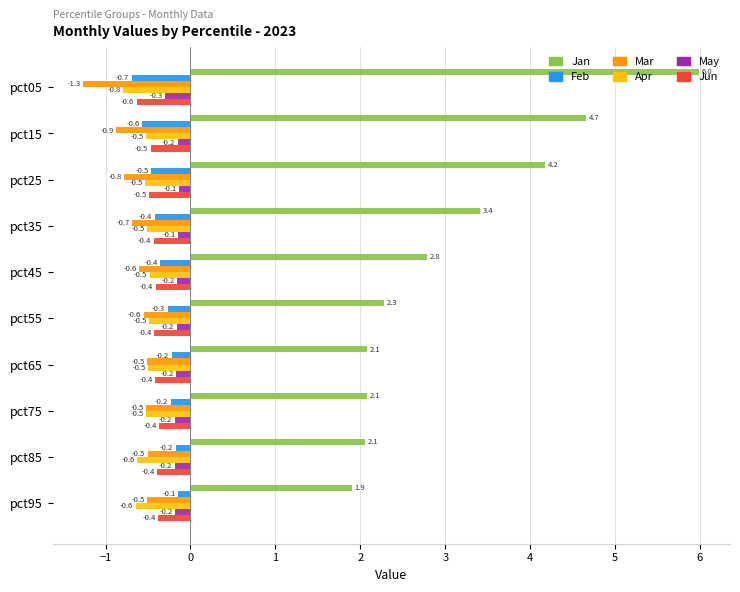

Which series has the largest total across all categories?

Jan